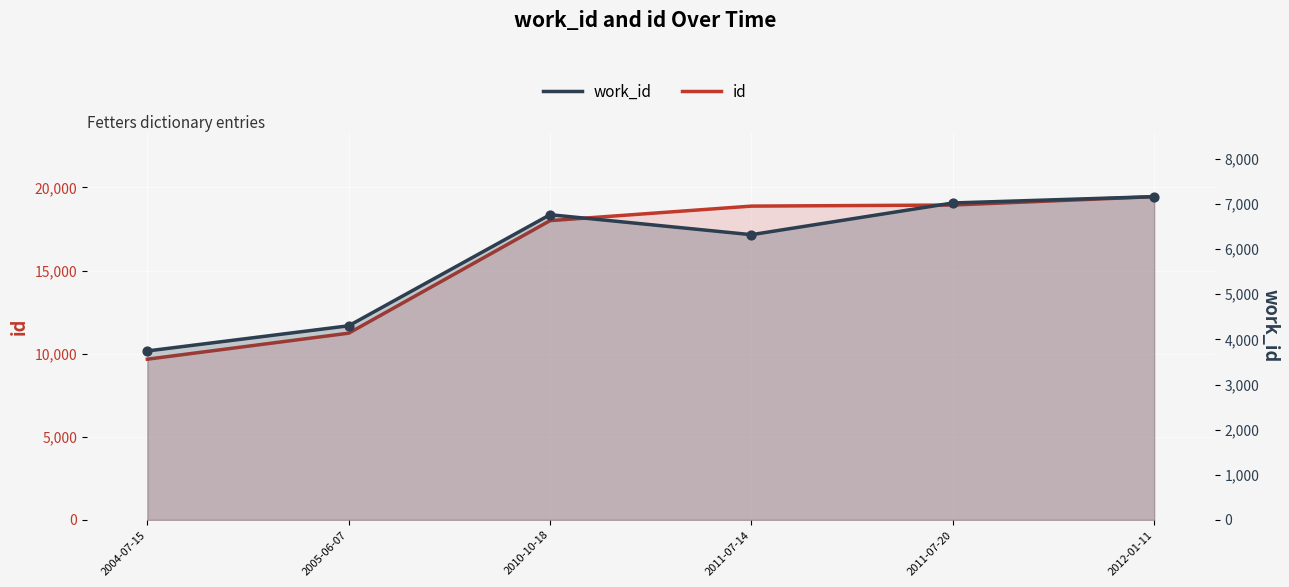

What is the total value across all series at 2010-10-18?

24765